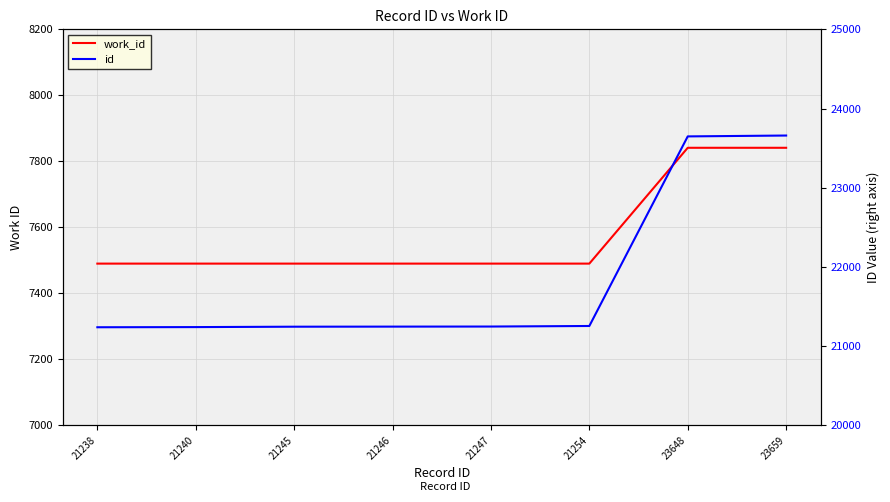

How many distinct data groups are displayed?

2